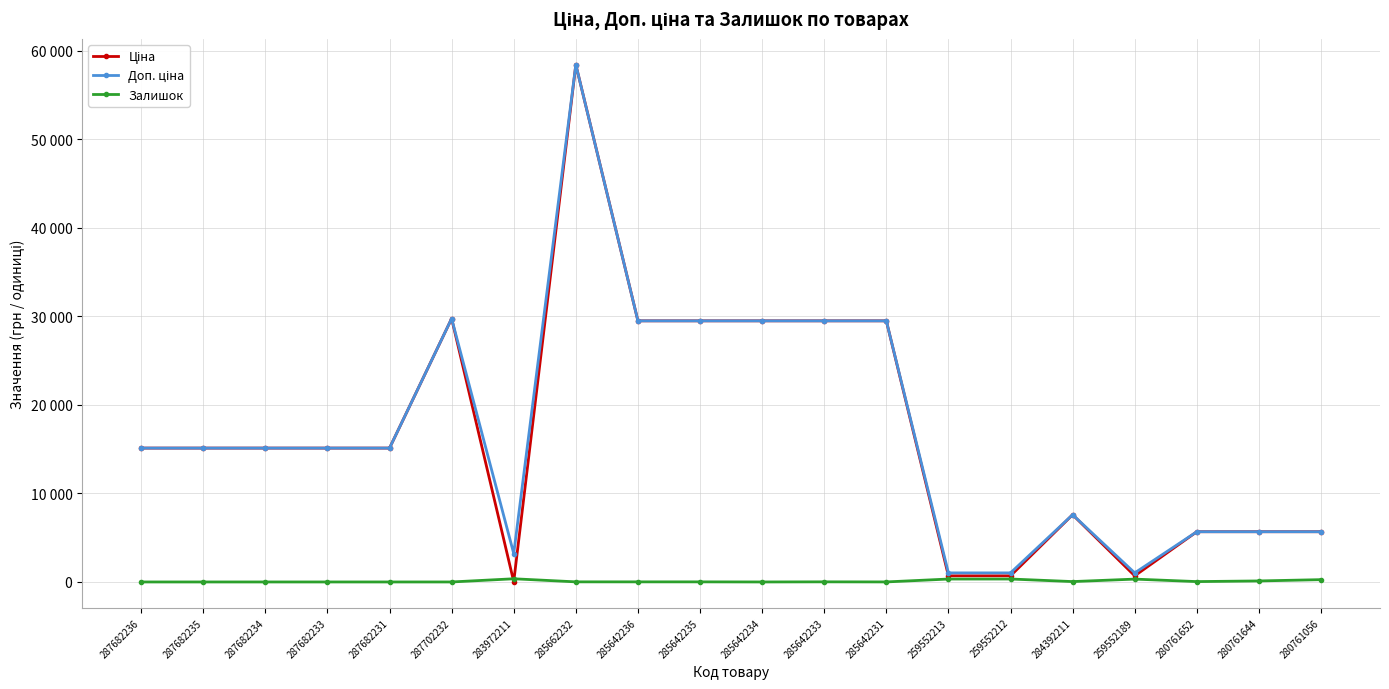

Does the chart have visible grid lines?

Yes